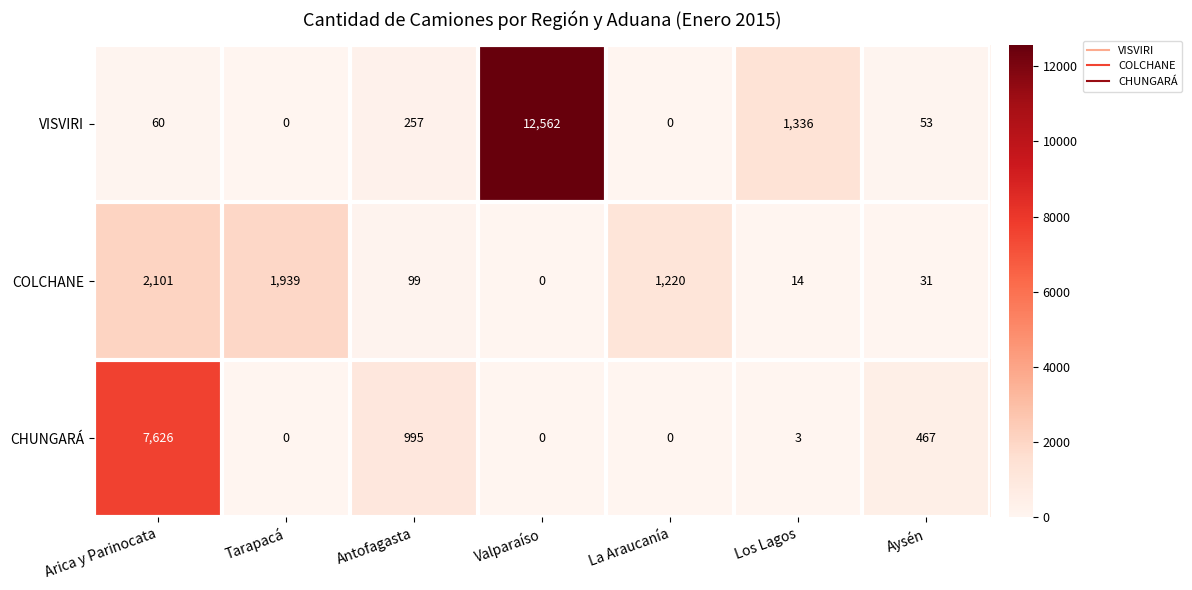

What is the spread (max minus min) of values at Tarapacá?

1939